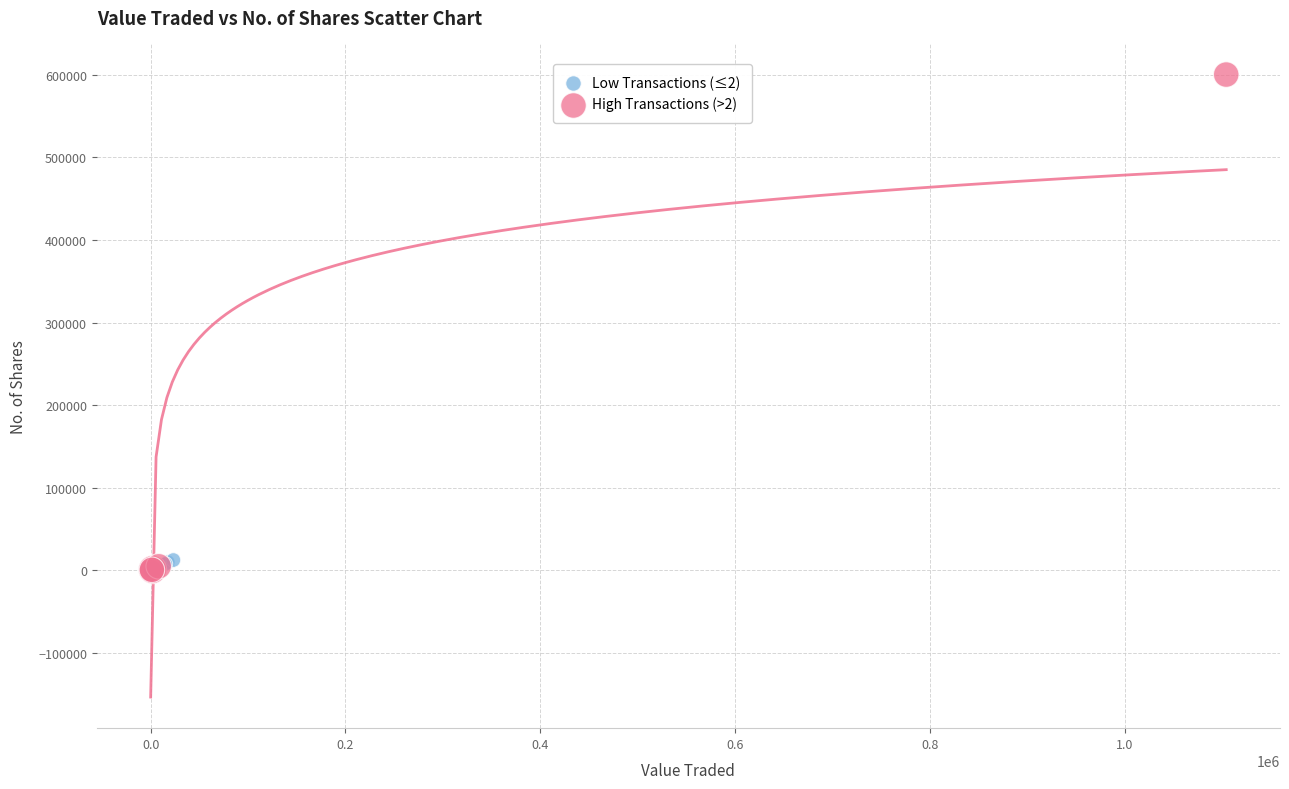

Which series contains the highest Y value?

High Transactions (>2)